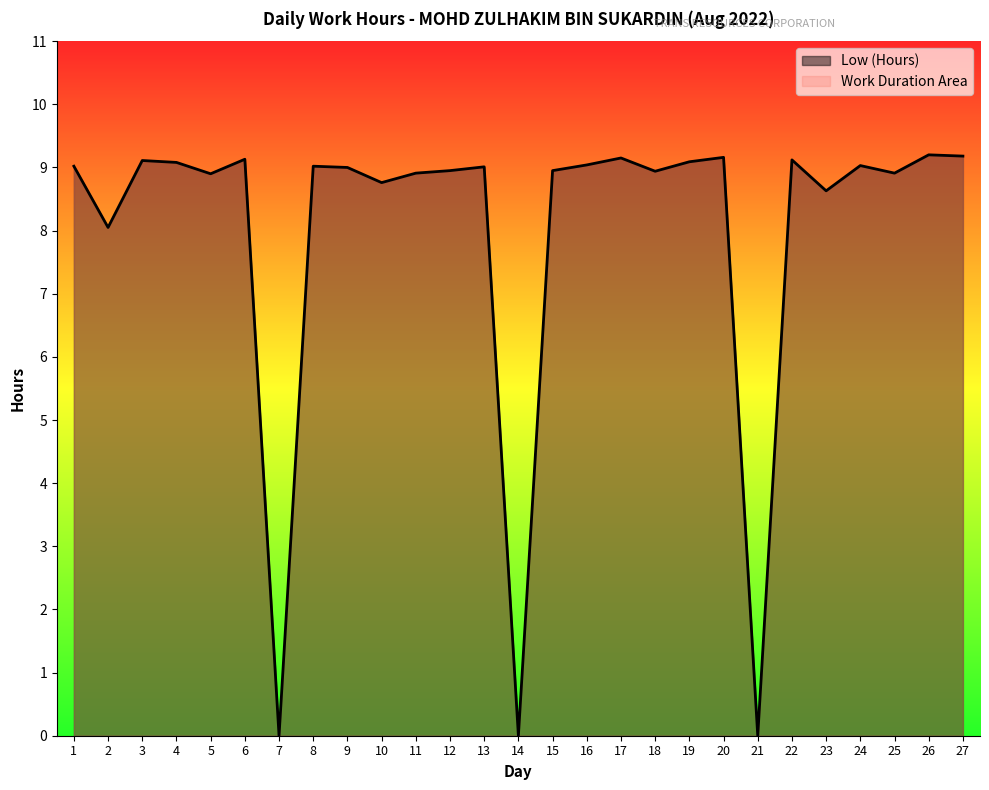

How many interior local valleys (lower than both neighbors) does the data have?

9